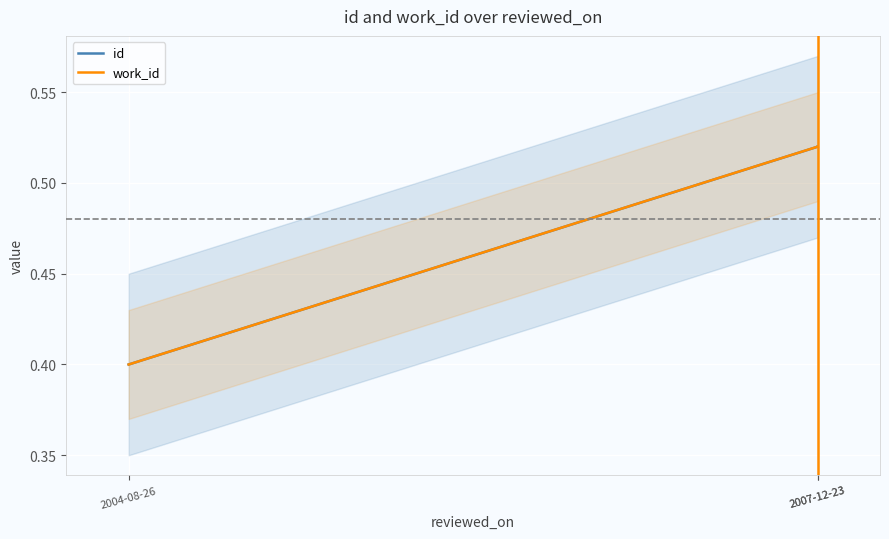

How many work_id values are between 0 and 1?

3